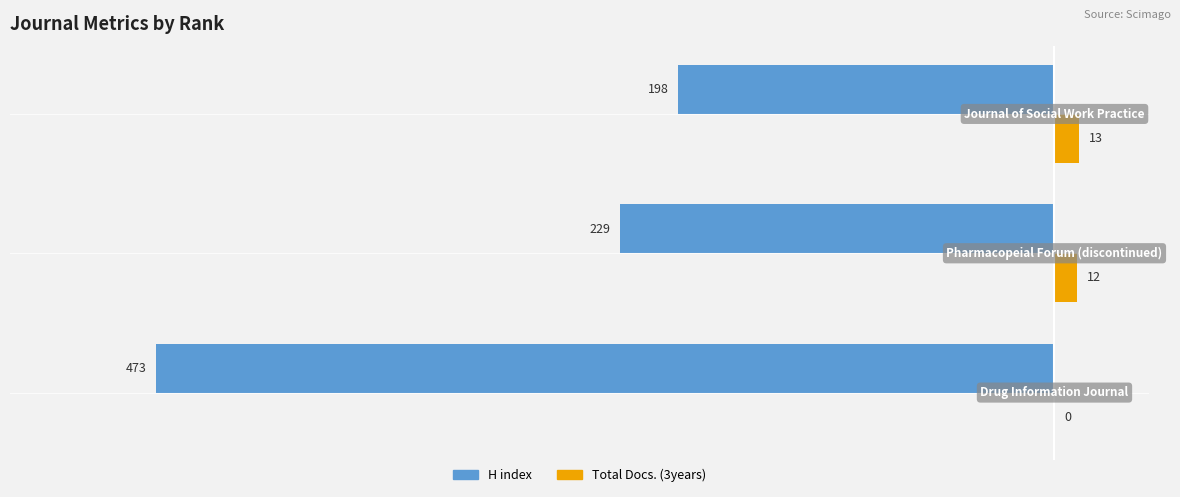

Which series has the largest total across all categories?

Total Docs. (3years)